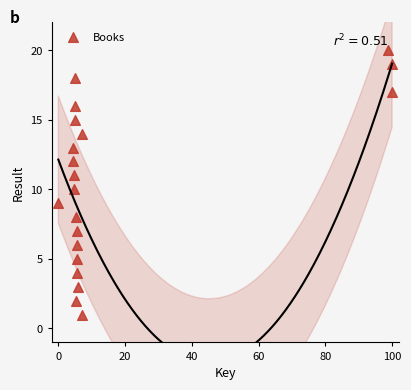

What is the range of Y values (max minus min)?

19